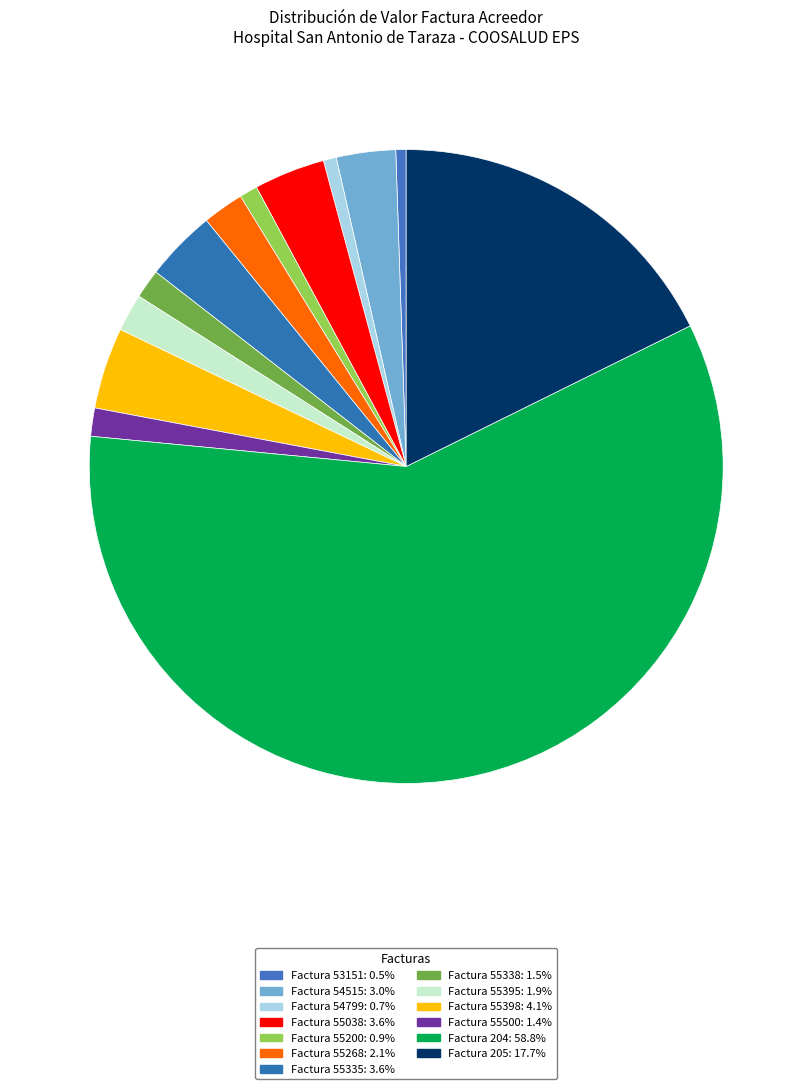

How much of the chart is everything except Factura 53151?

99.5%